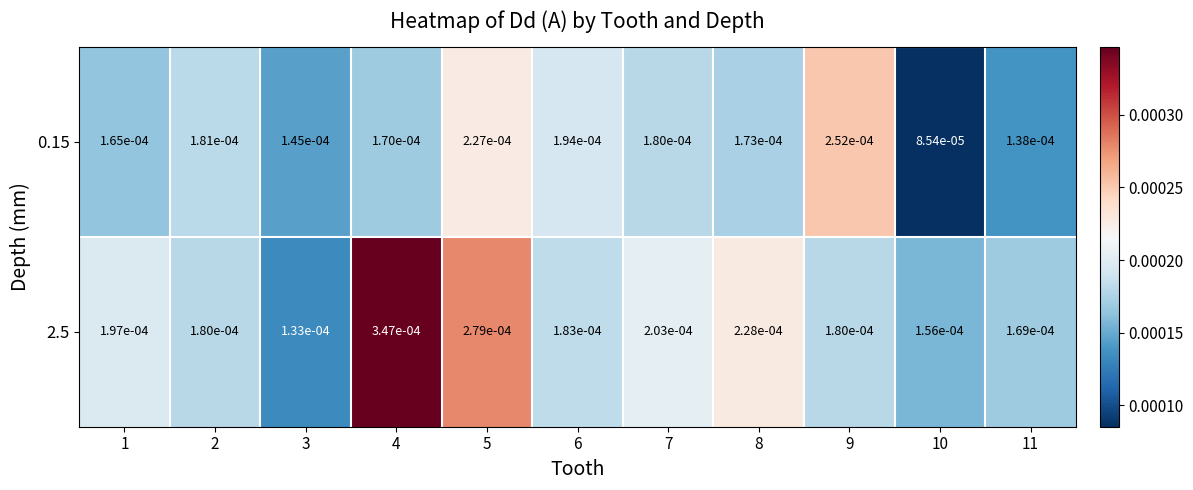

Which series has the largest total across all categories?

2.5